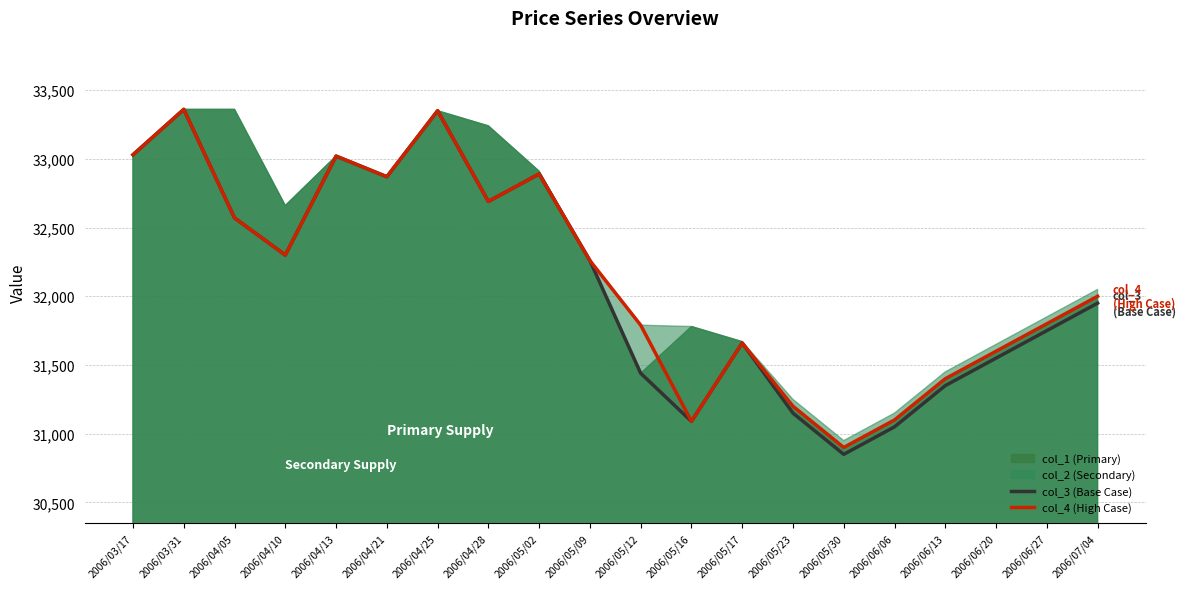

What is the maximum value for col_3 (Base Case)?

33360